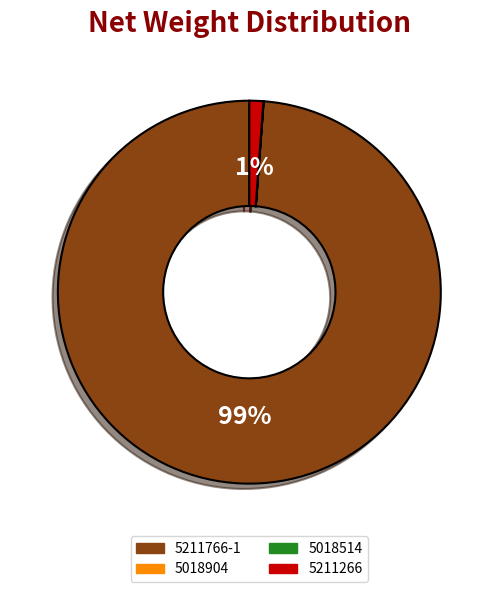

To the nearest percent, what is the difference between the largest and smallest slice percentages?

99%